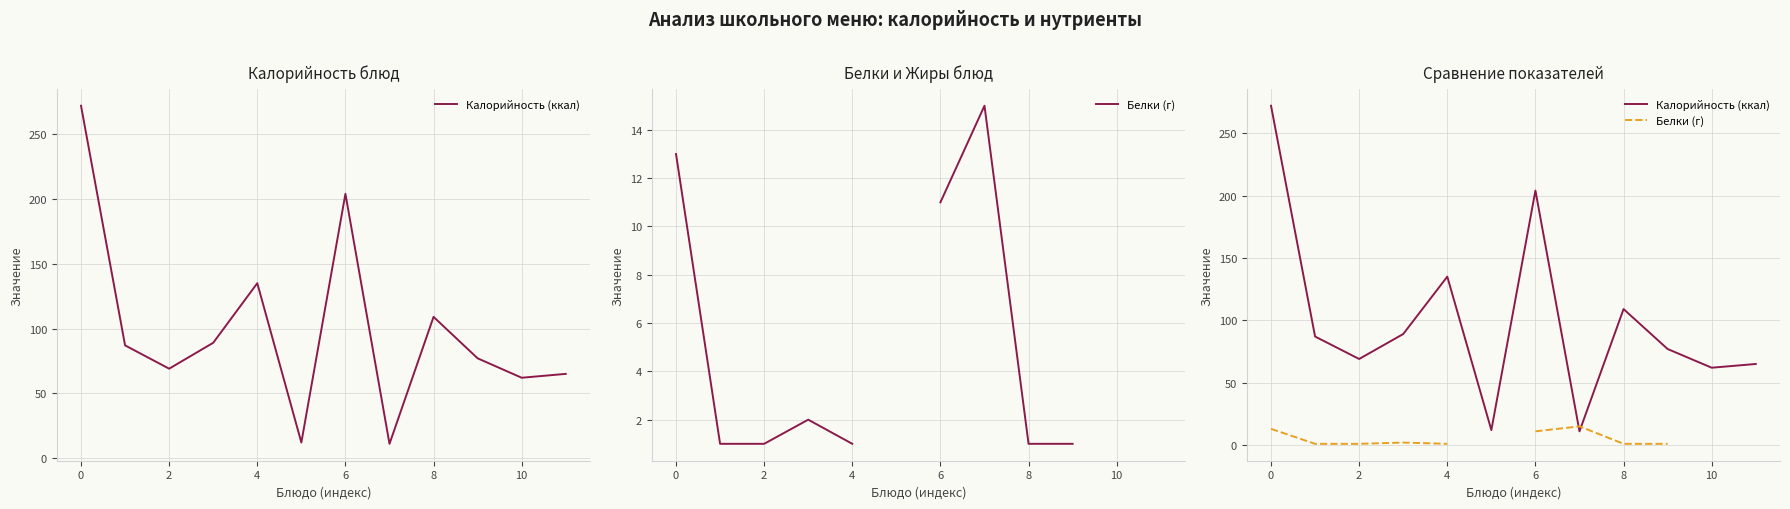

What is the value of the Белки (г) point at the 1st from the left?

13.0